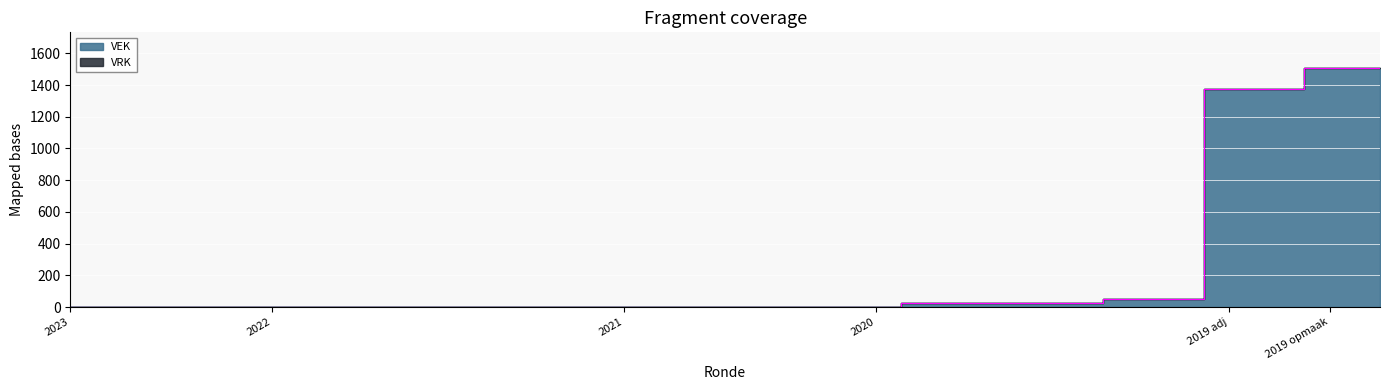

Between 2020 1ste aanpassing goedgekeurd and 2023 Opmaak ontwerp, which is larger?

2020 1ste aanpassing goedgekeurd